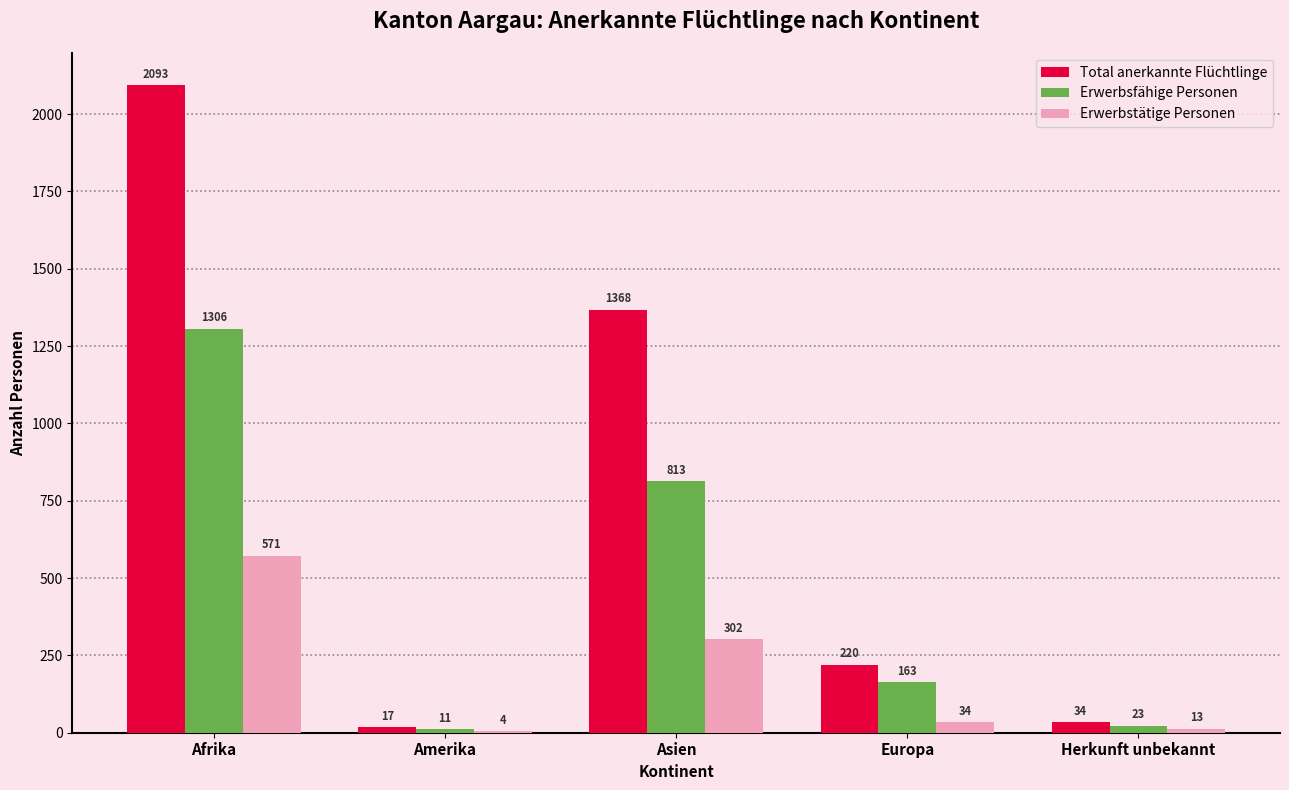

At which label does Total anerkannte Flüchtlinge first exceed 220?

Afrika